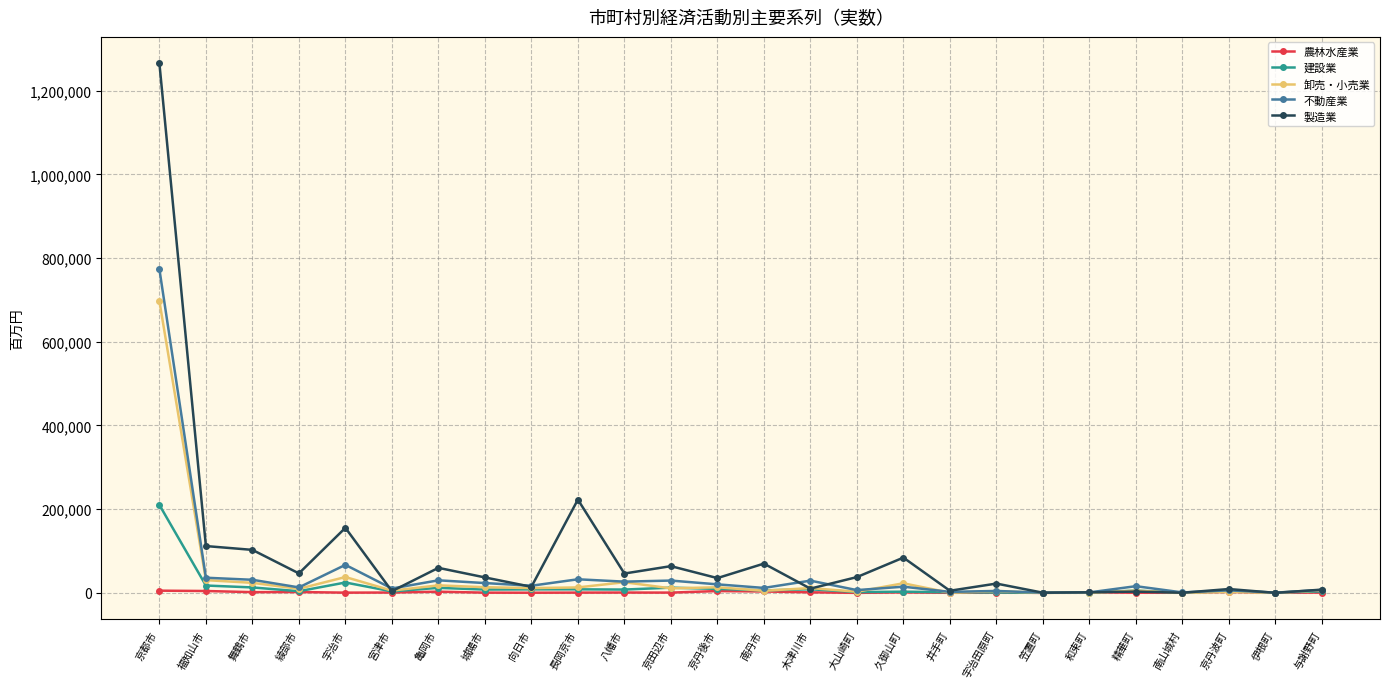

At which category is the sum across all series the highest?

京都市